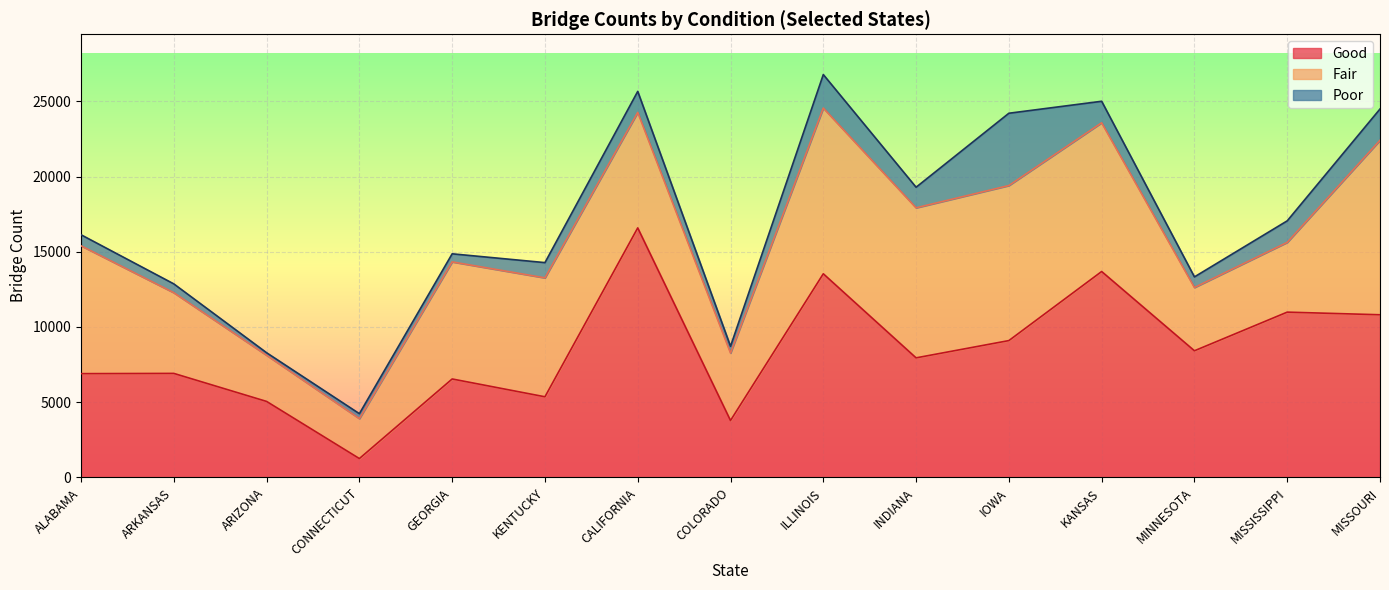

What is the minimum value shown in the chart?

167